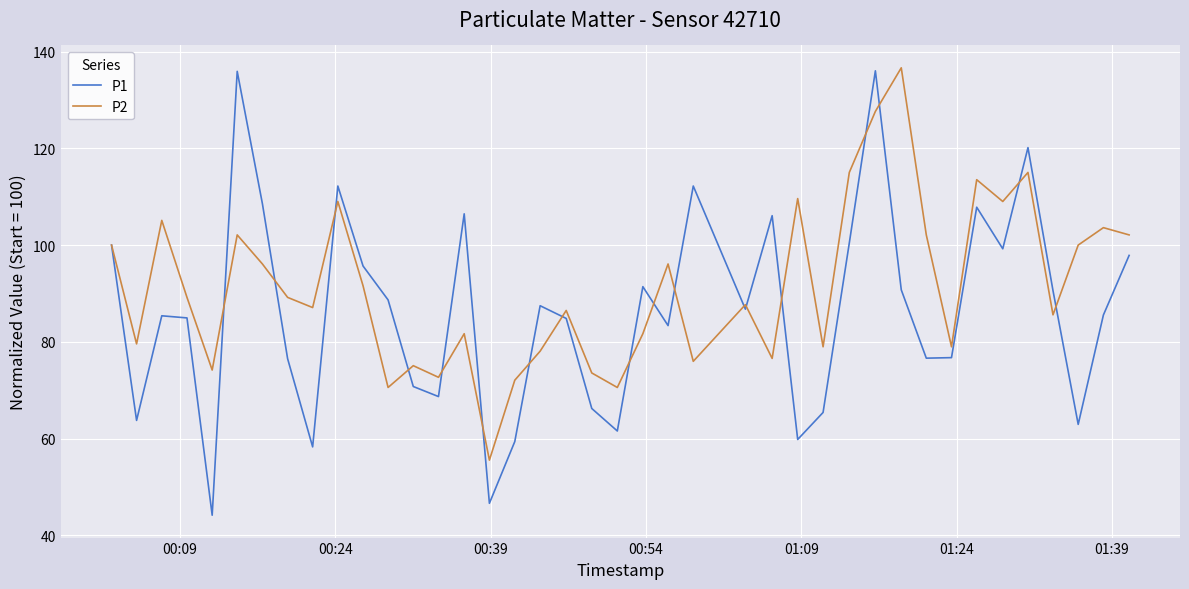

Which series has the largest total across all categories?

P2